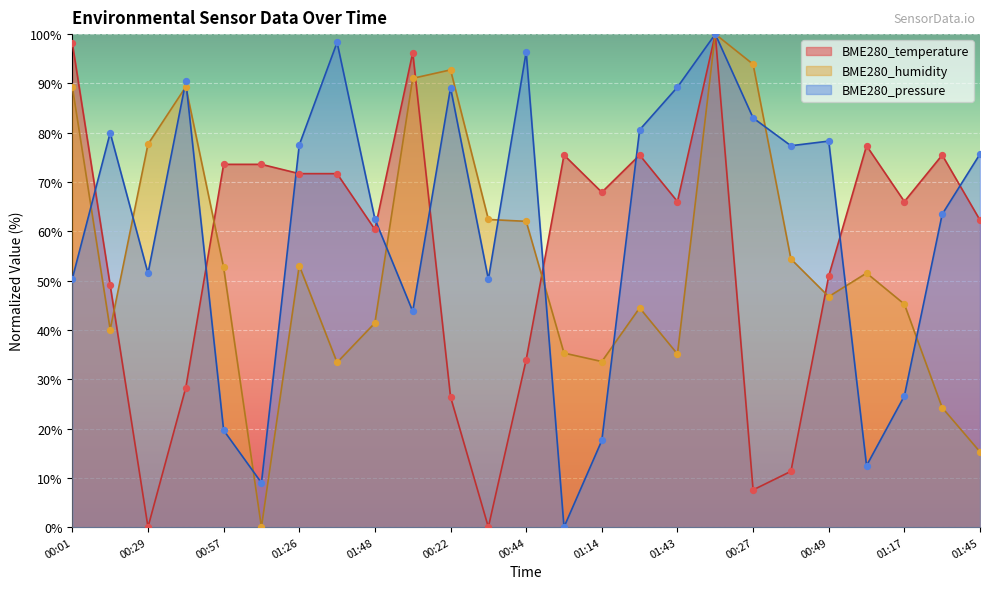

Which series has the largest Y range (max minus min)?

BME280_temperature